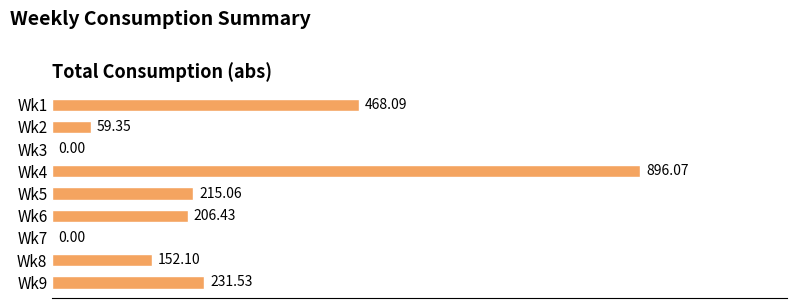

Between Wk6 and Wk3, which is larger?

Wk6